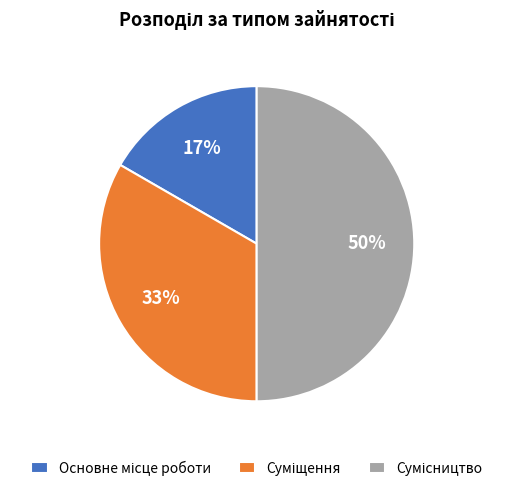

To the nearest percent, what is the difference between the largest and smallest slice percentages?

33%